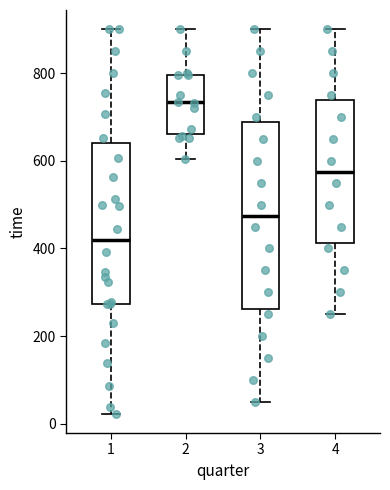

Where is the upper edge of the box at x = 3 on the y-axis? The values are not printed on the chart, so give them approximately, as read against the axis.

680